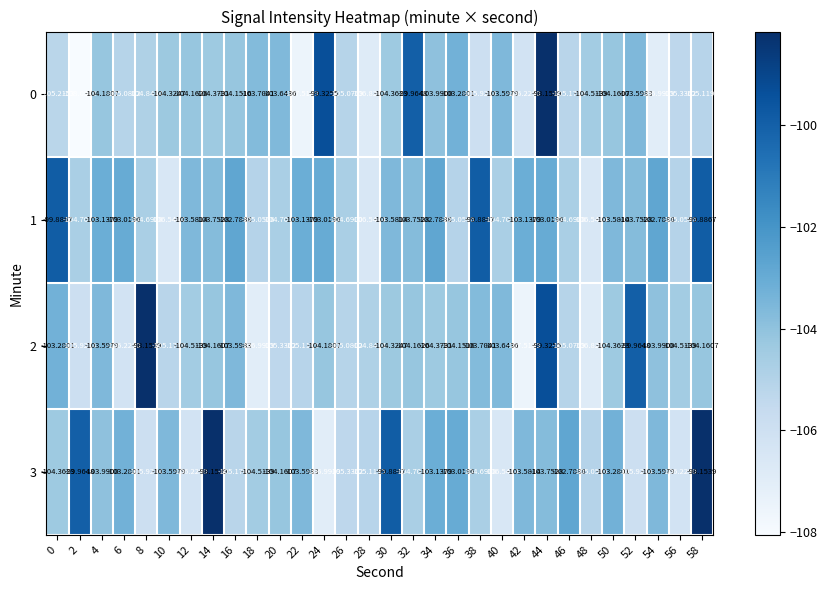

Is the value of 0 at 24 greater than the value of 1 at 32?

Yes